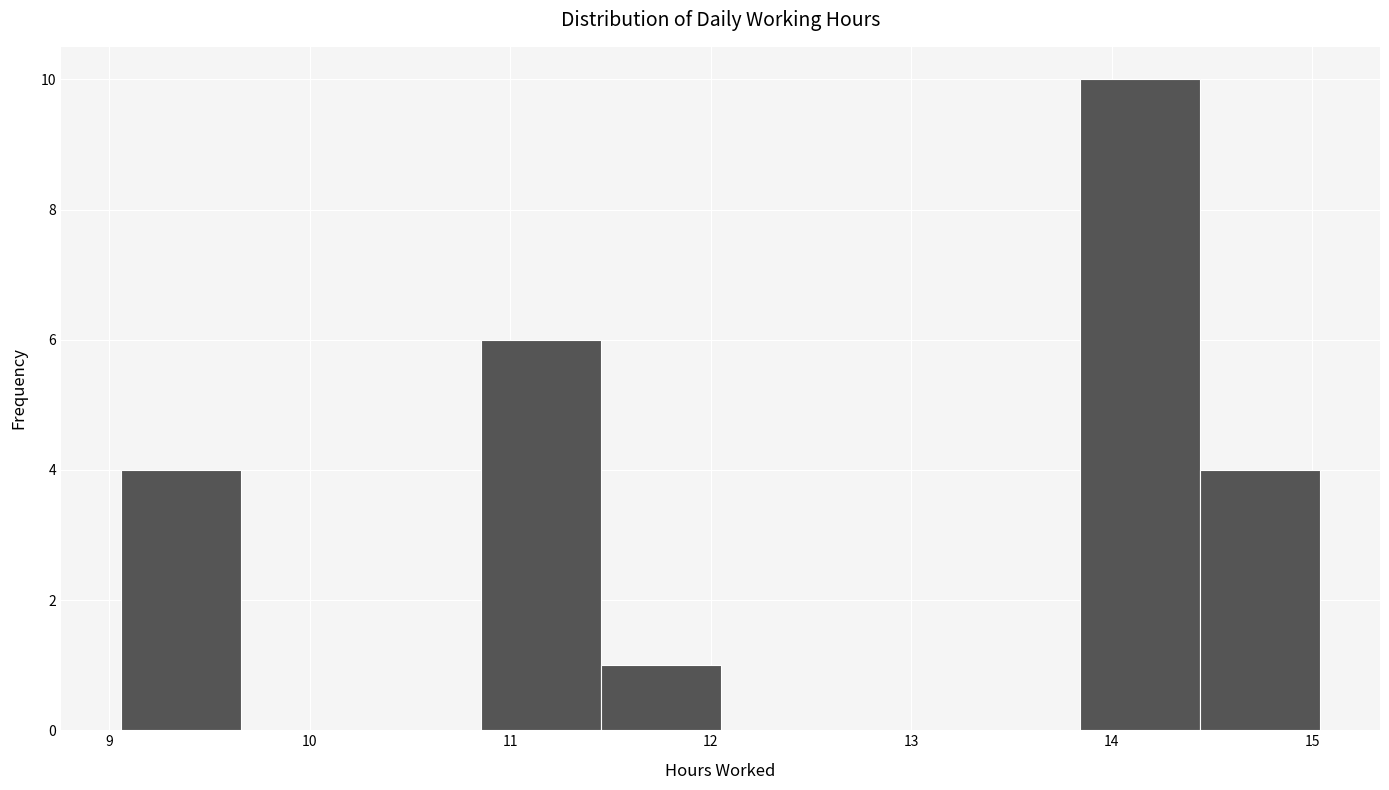

What is the height of the bar covering 13.8 to 14.4 on the x-axis? Neither the bar edges nor the heights are printed on the chart, so give them approximately, as read against the axes.

10